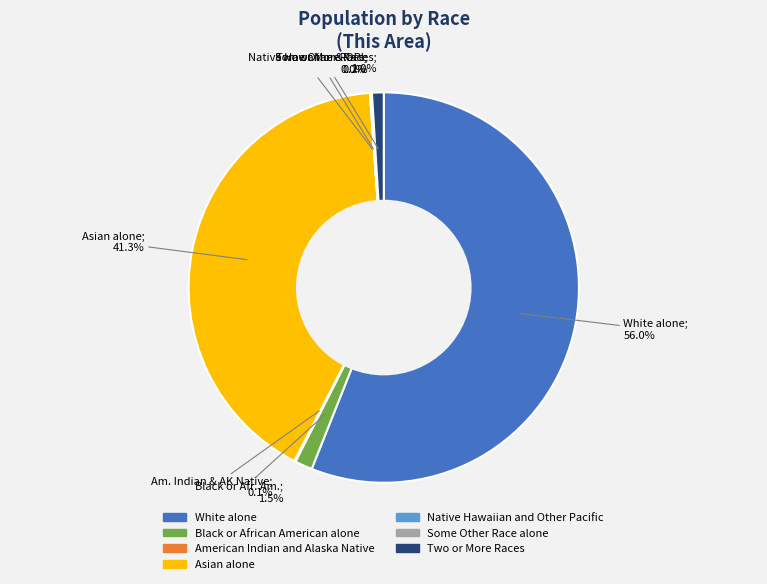

To the nearest percent, what portion does Two or More Races represent?

1%